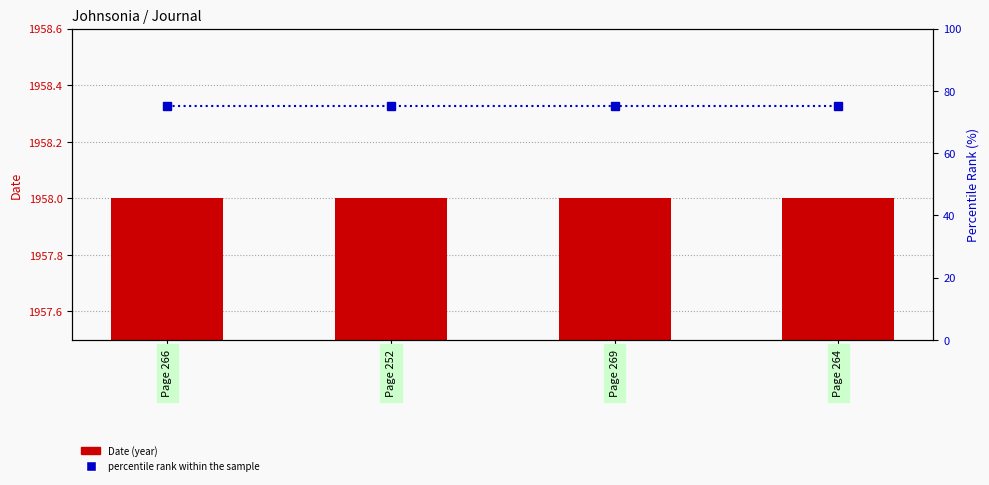

True or false: Date (year) has a value of 1958 at Page 264.

True